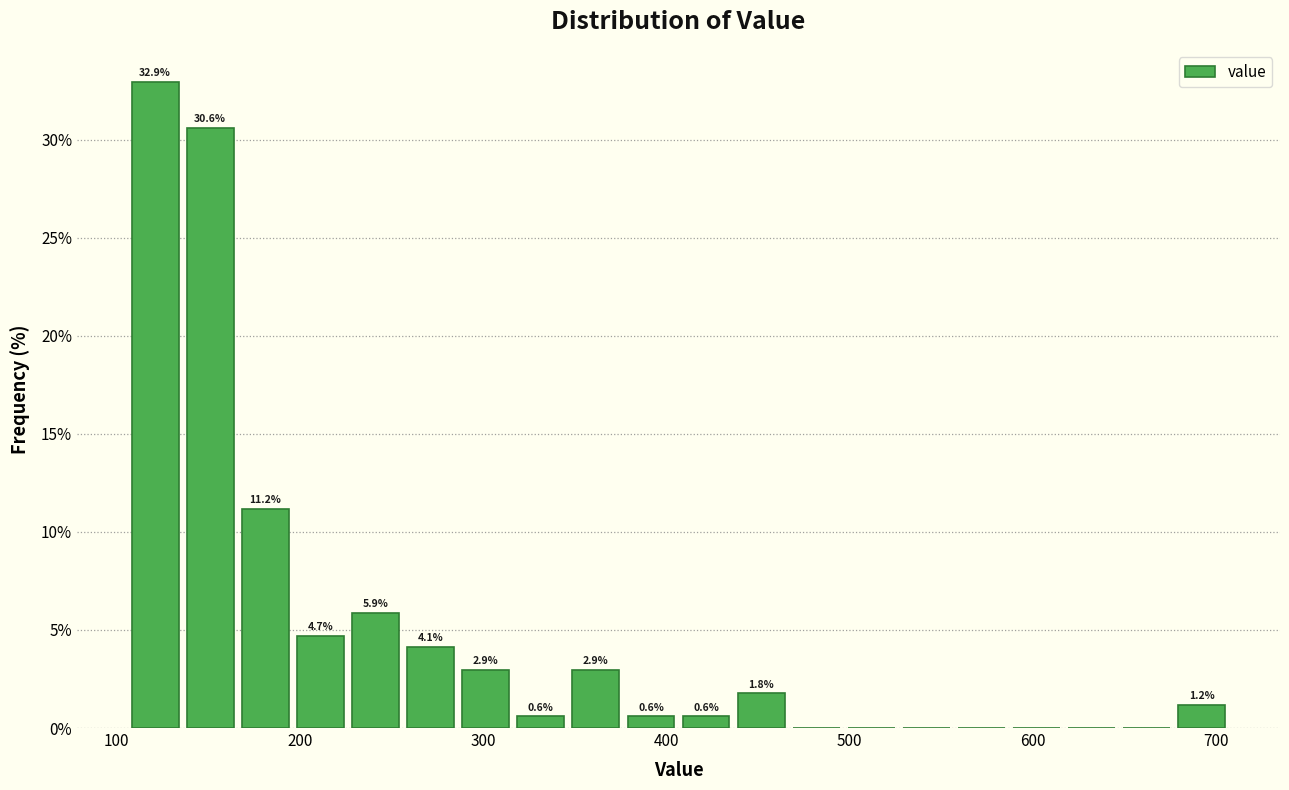

Around what value on the x-axis is the tallest bar? Give the approximate position of its centre, as read against the axis.

120